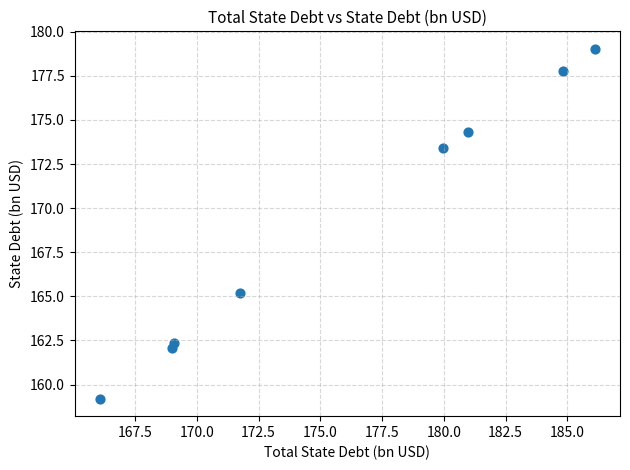

What is the average Y value?

169.2